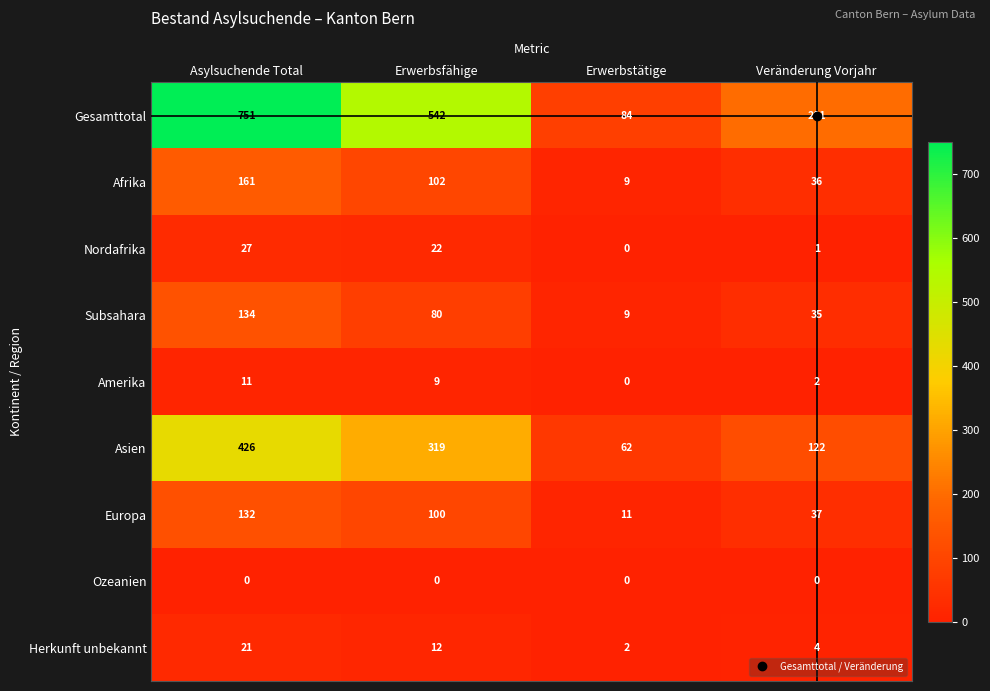

True or false: Afrika has a value of 148 at Erwerbsfähige.

False